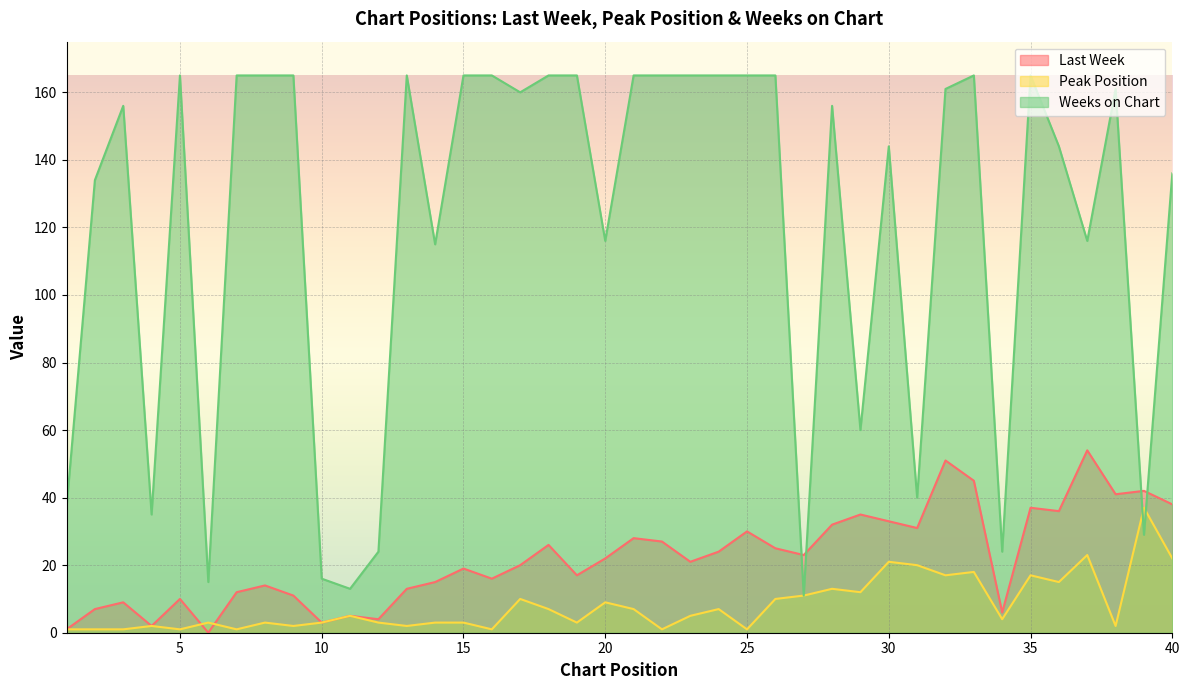

The value of Weeks on Chart at 3 is 156. True or false?

True